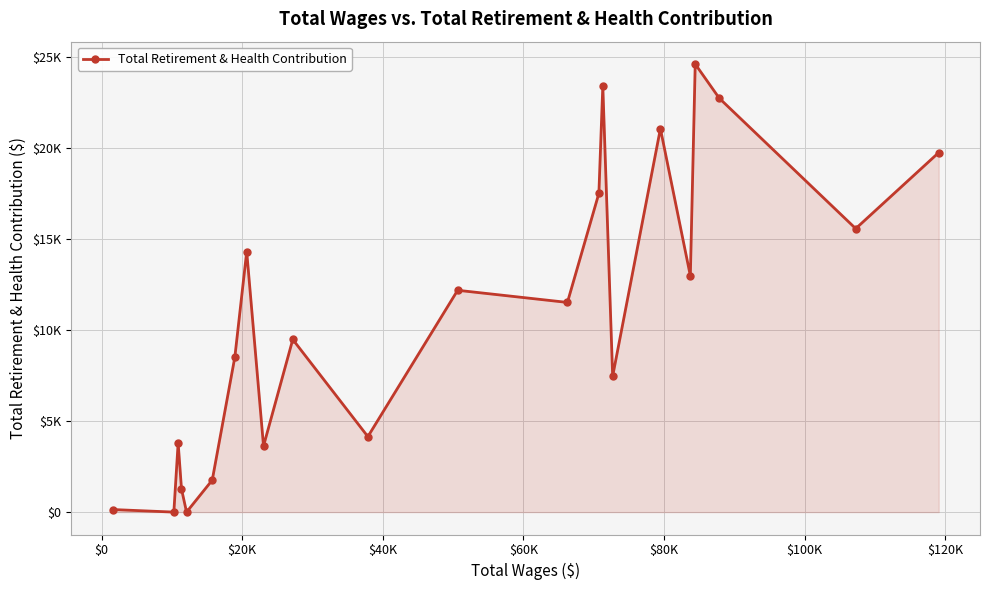

What is the difference between the maximum and second lowest values?

24607